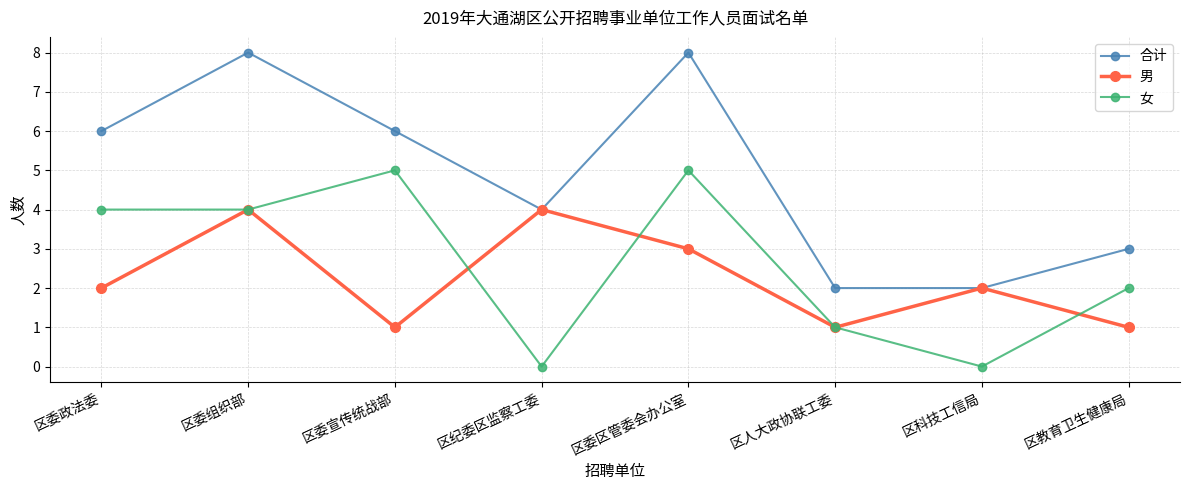

At how many categories does at least one series exceed 7?

2